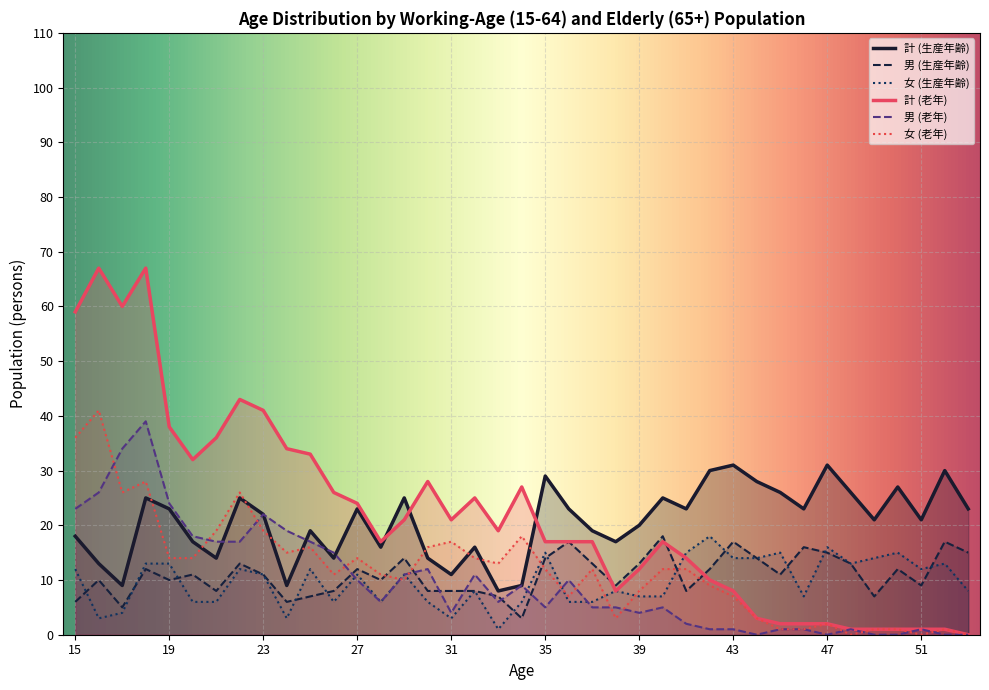

Read the 男 (老年) value at 51.

1